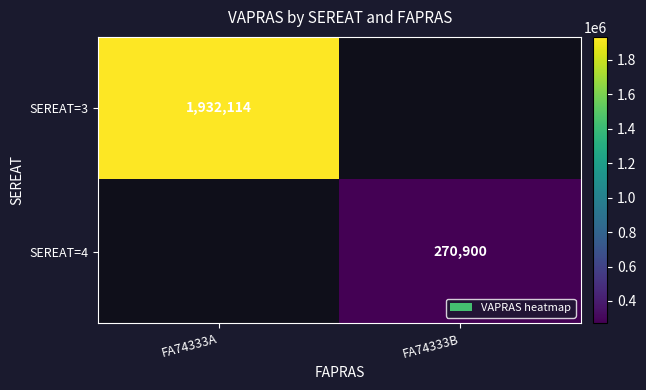

Which has a higher value, FA74333B or FA74333A?

FA74333A